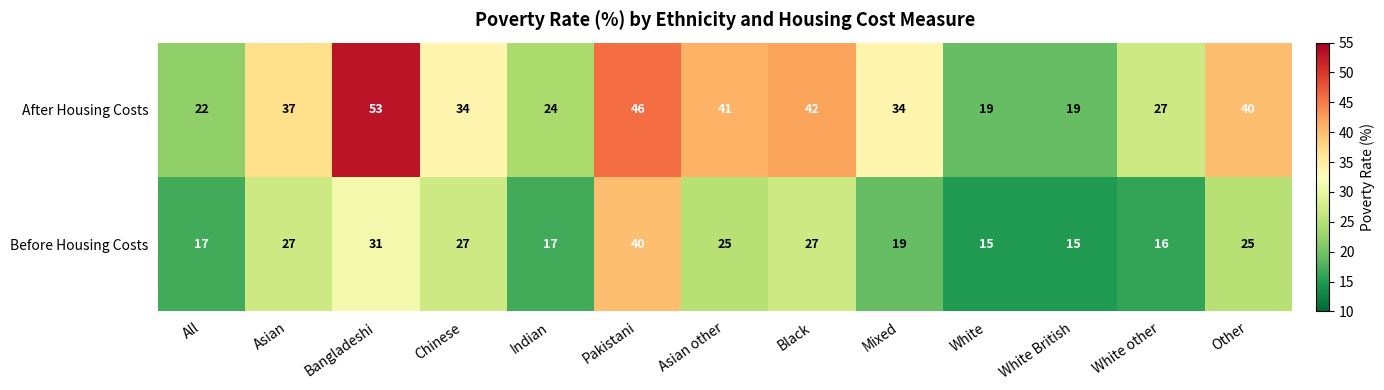

Which series changed the most between Chinese and Other?

After Housing Costs